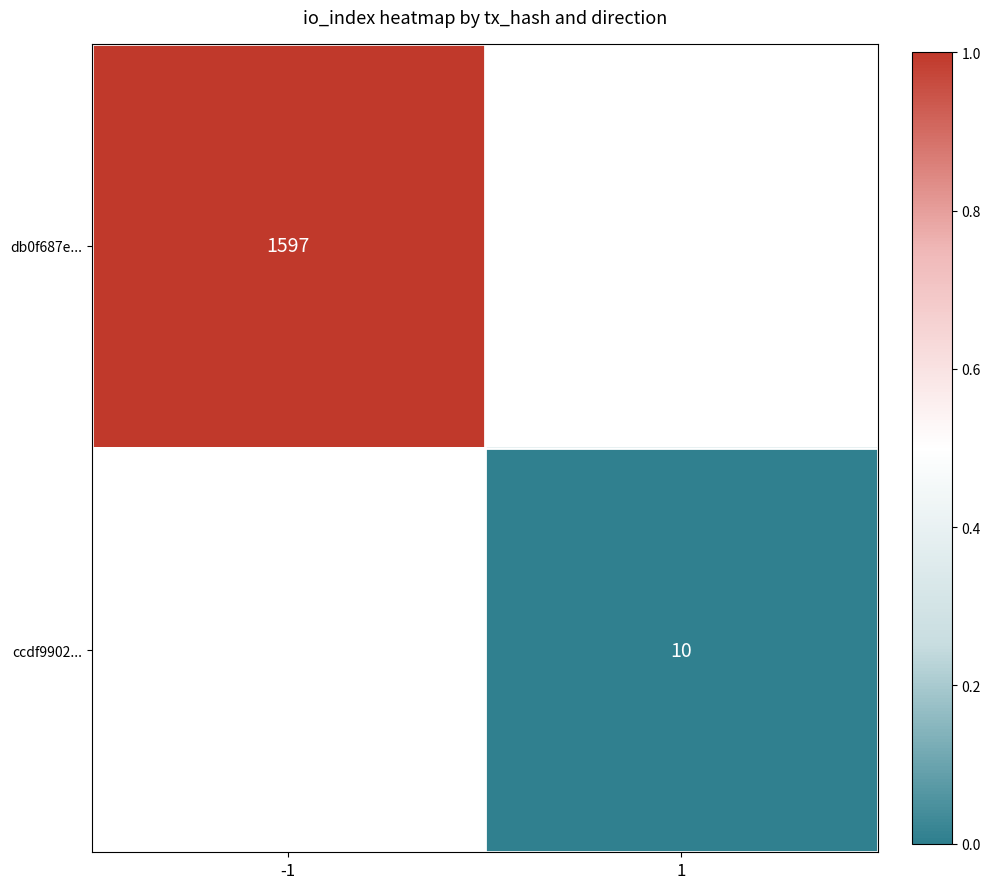

Which label corresponds to the largest value in the chart?

-1